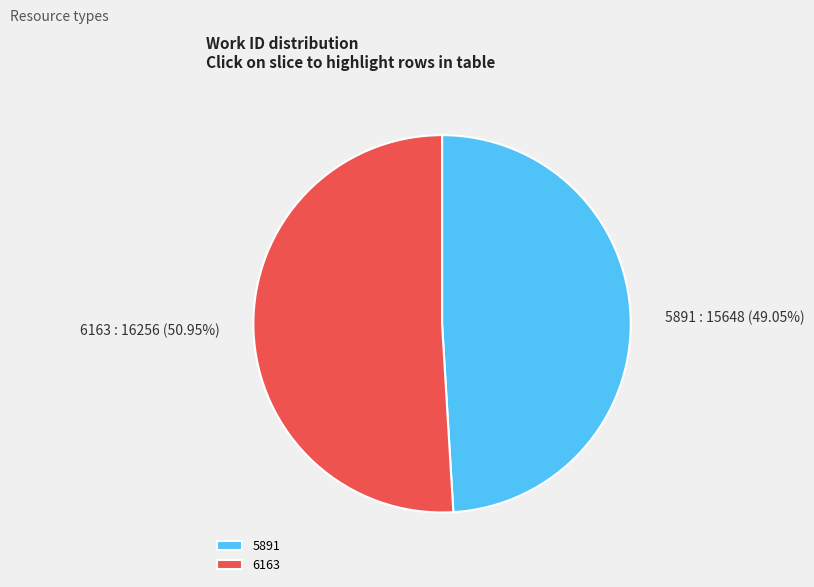

To the nearest percent, what is the difference between the 6163 and 5891 slice percentages?

2%